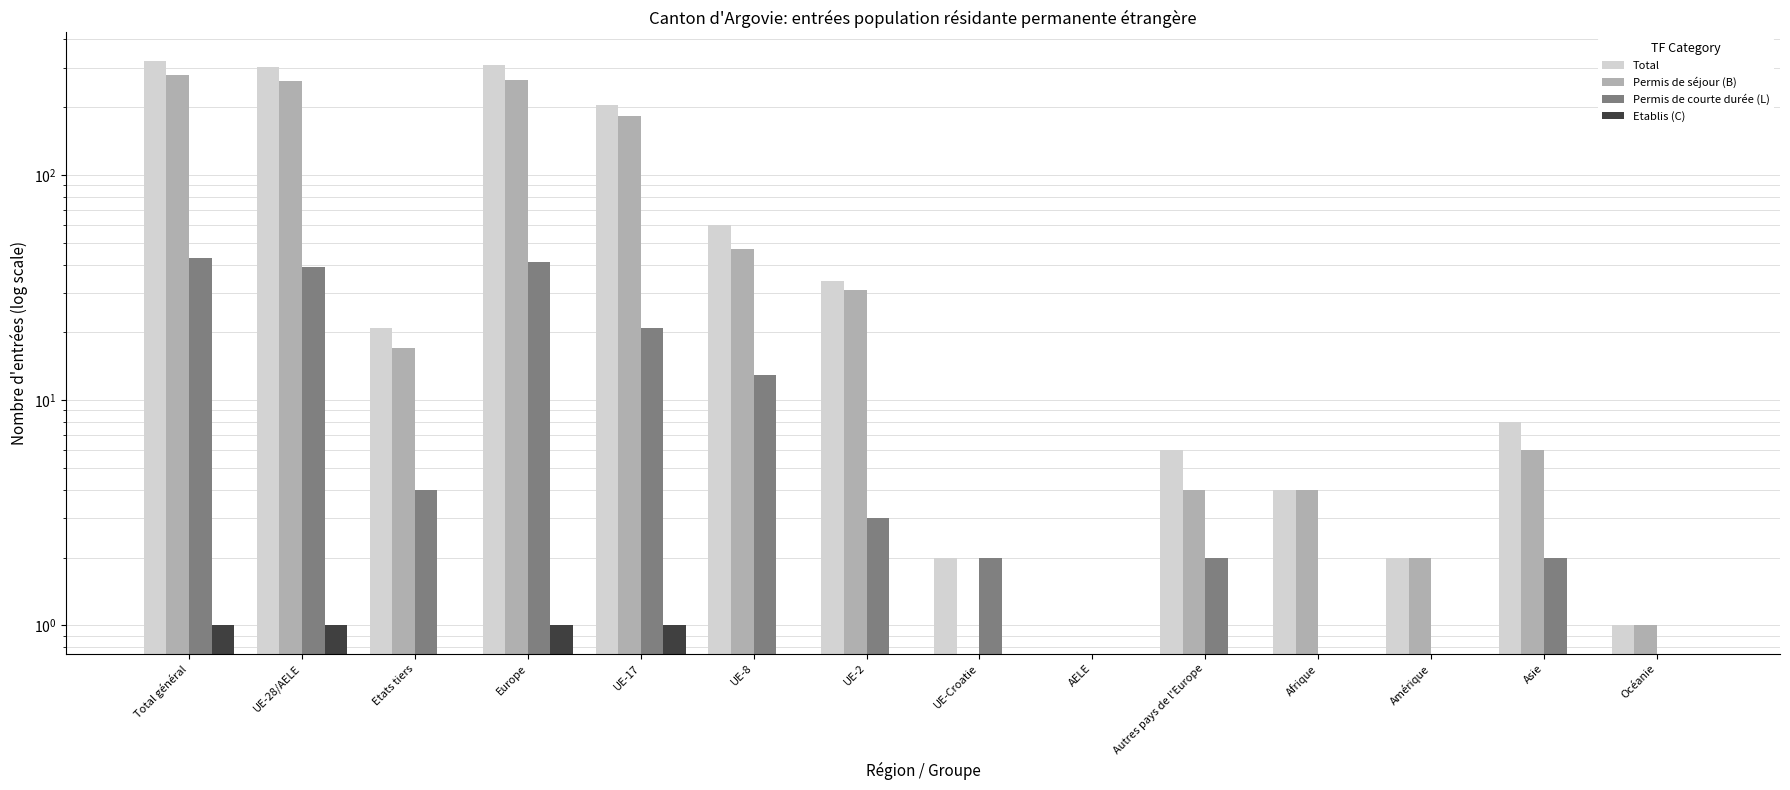

Which series changed the most between Europe and UE-Croatie?

Total